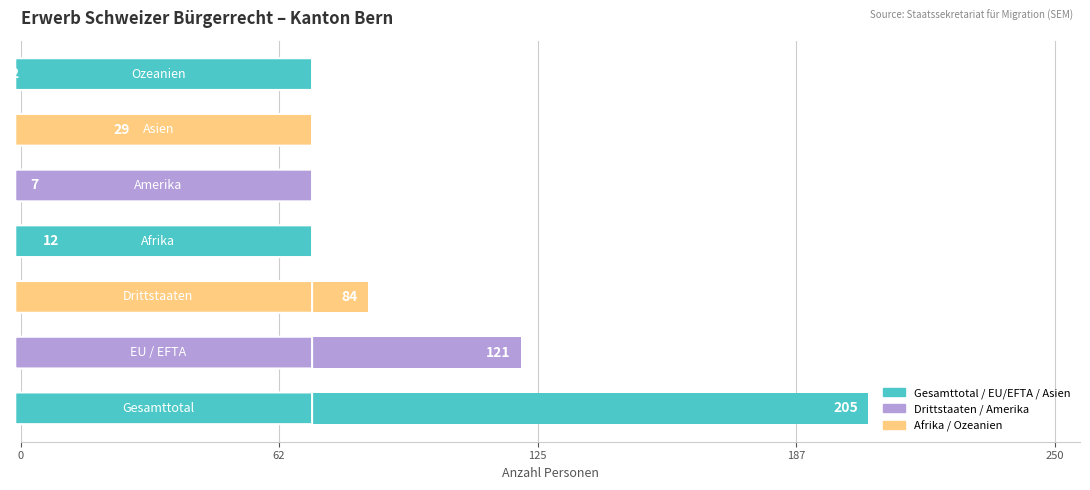

What is the average value?

66